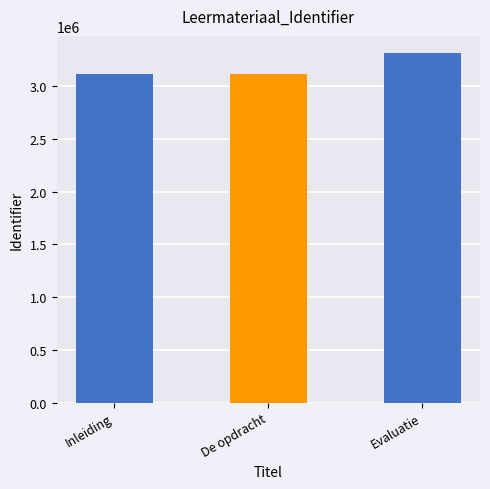

What is the label of the 1st bar from the right?

Evaluatie